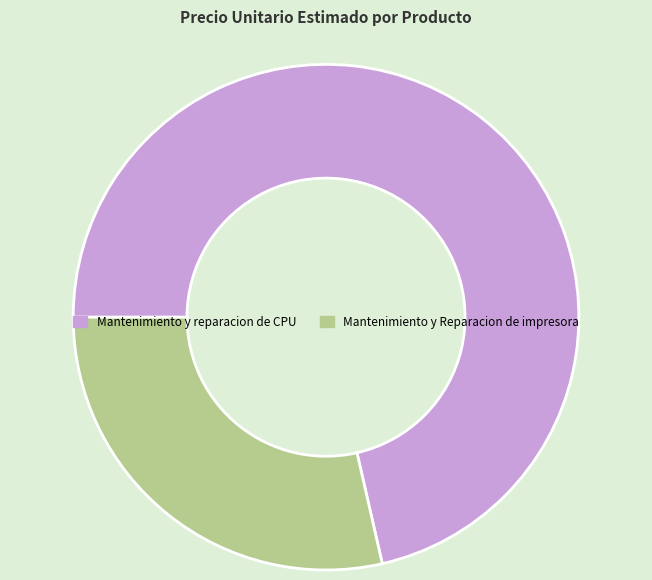

Do Mantenimiento y Reparacion de impresora and Mantenimiento y reparacion de CPU together represent more than half of the pie?

Yes